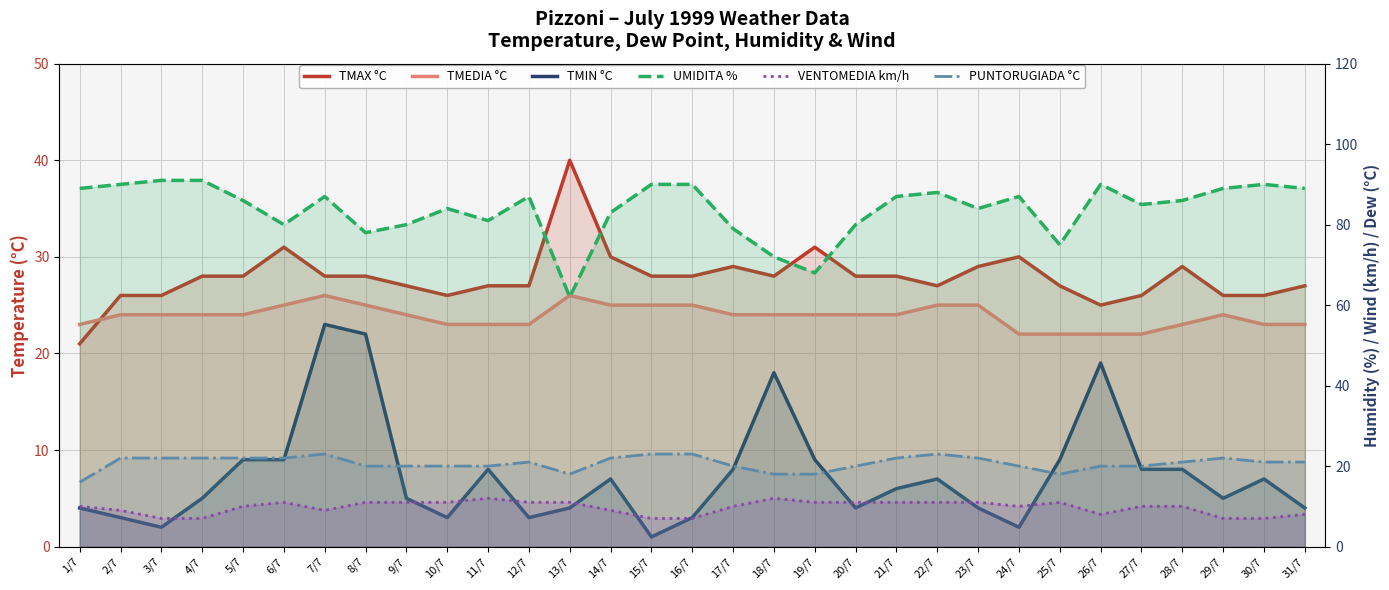

What is the label of the 20th point from the right?

12/7